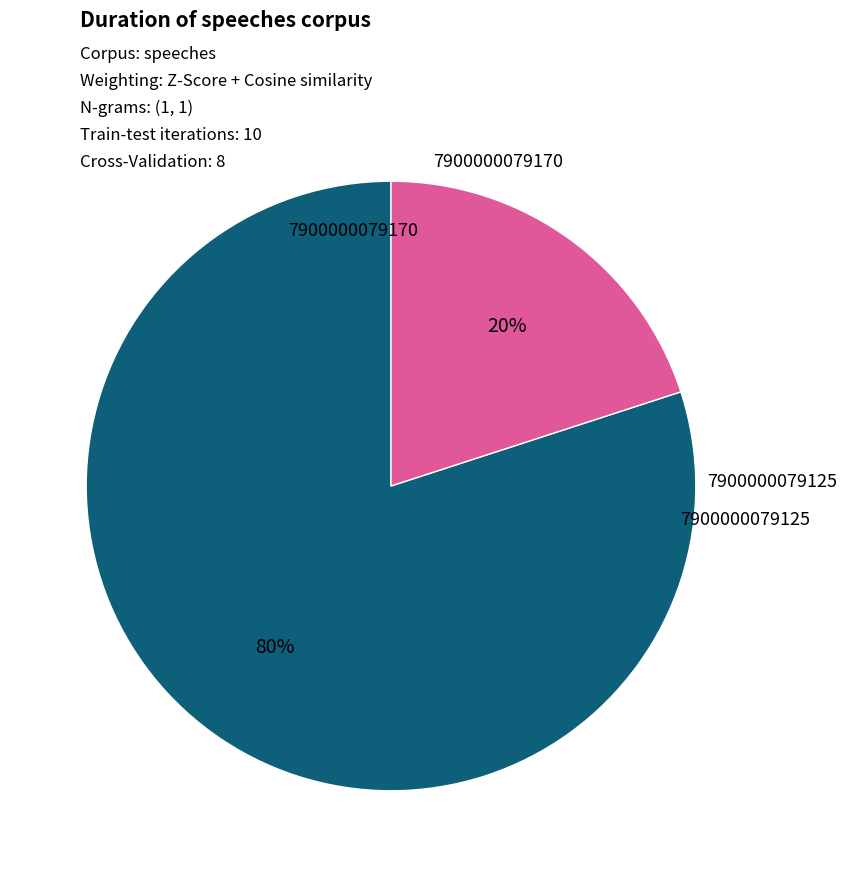

Is the sum of 7900000079170 and 7900000079125 greater than half?

Yes